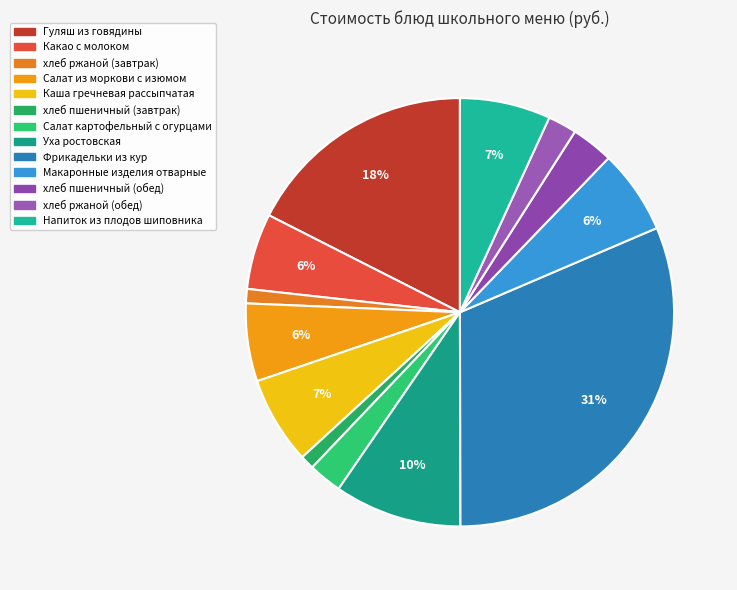

How many segments does this pie chart have?

13